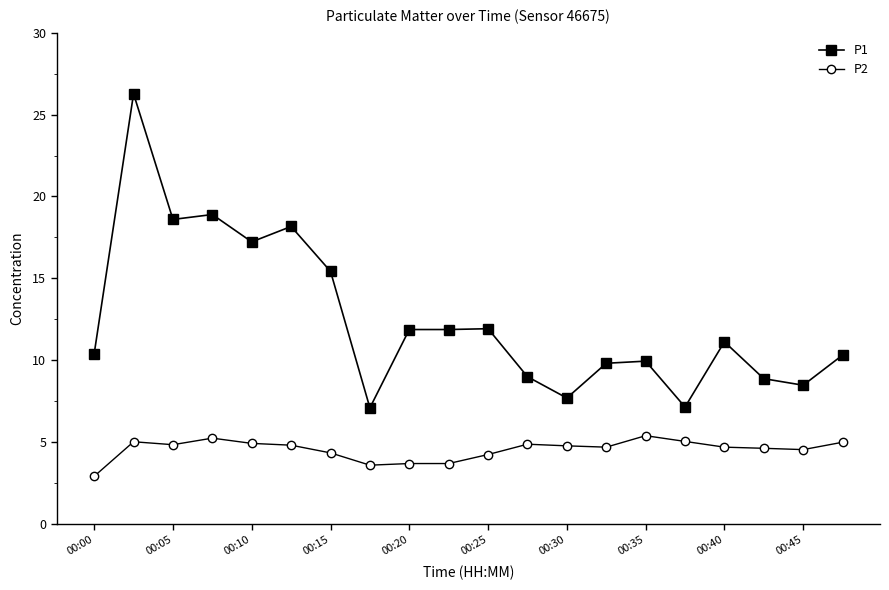

What is the average value of the P2 series?

4.6